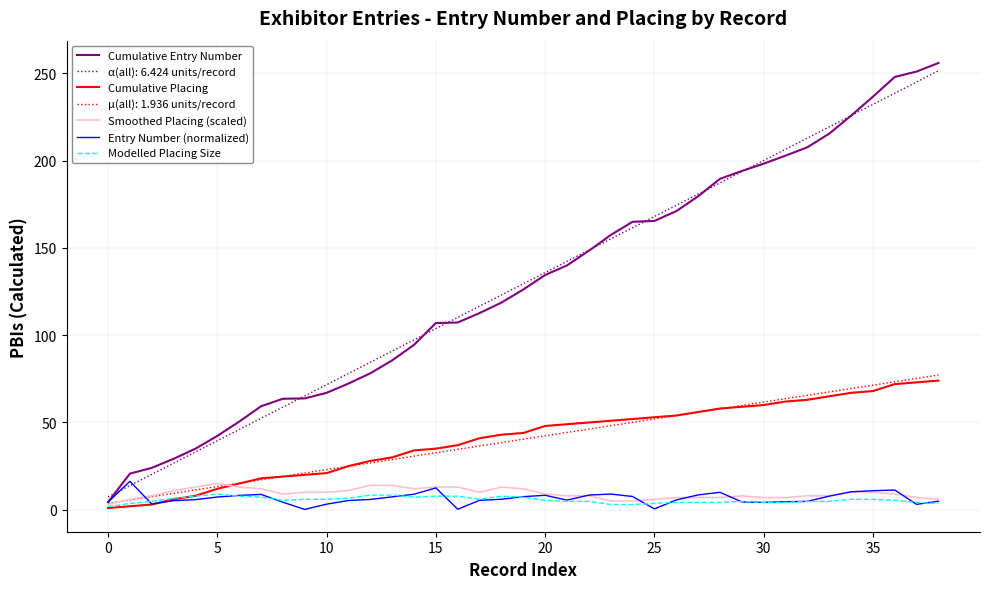

What is the greatest value displayed?

256.0